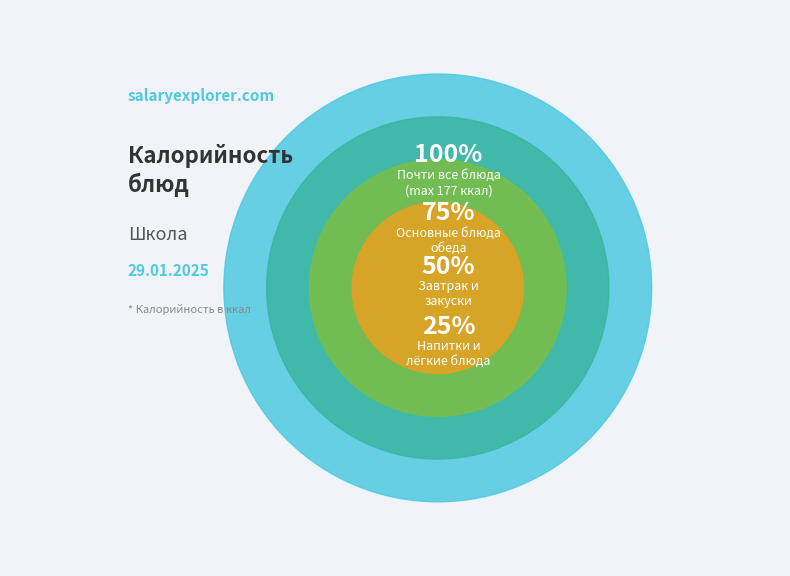

Does any single category account for the majority?

No